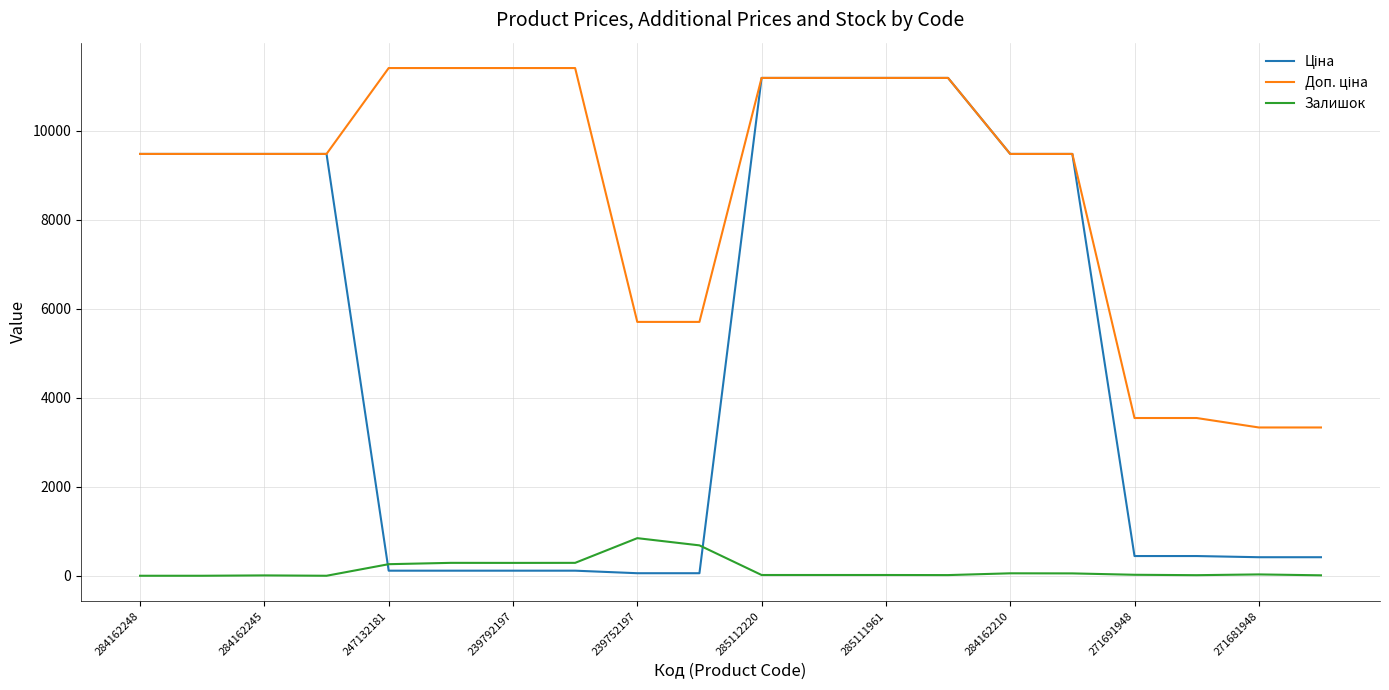

What is the maximum value shown in the chart?

11410.0